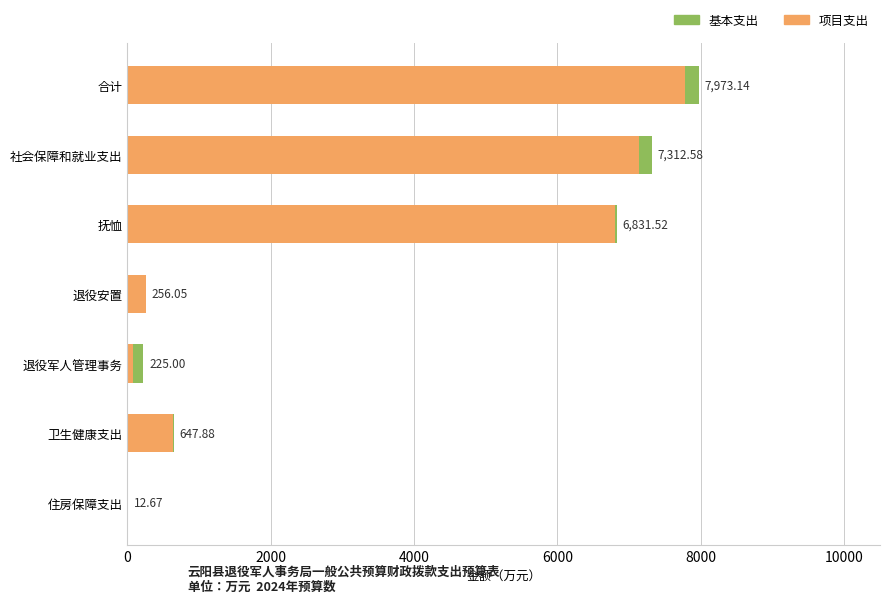

Rank the series by their average value, from highest to lowest.

项目支出, 基本支出